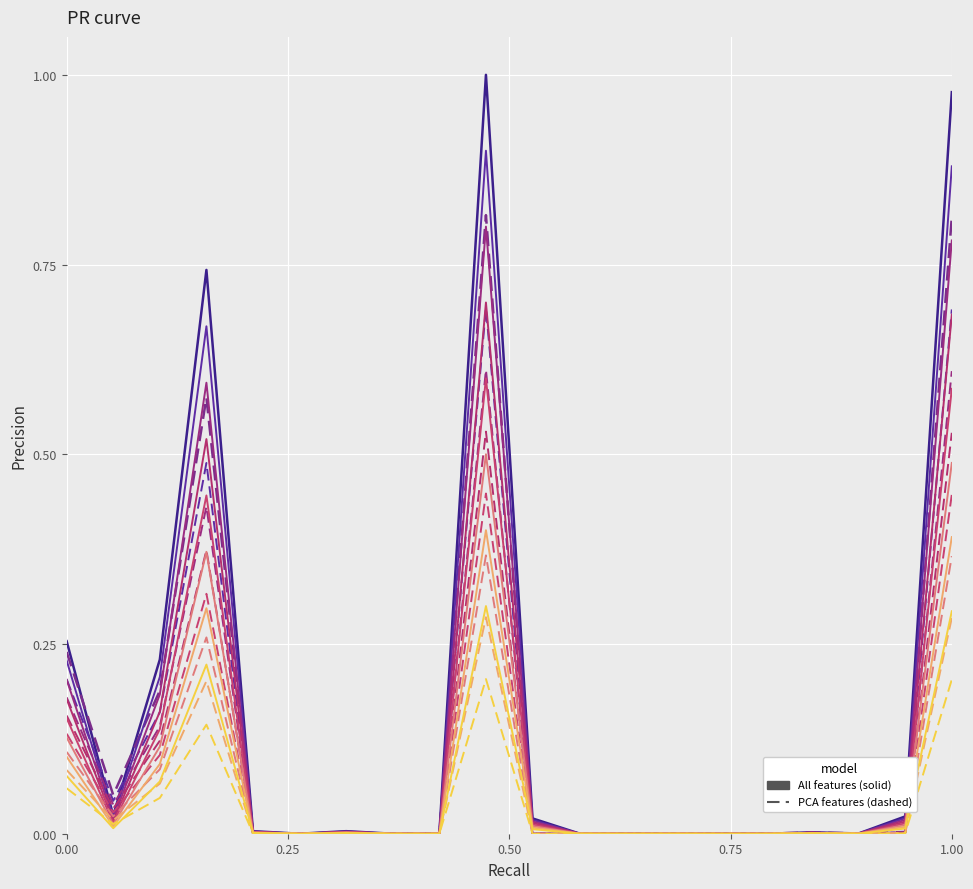

How many lines are shown in the chart?

16